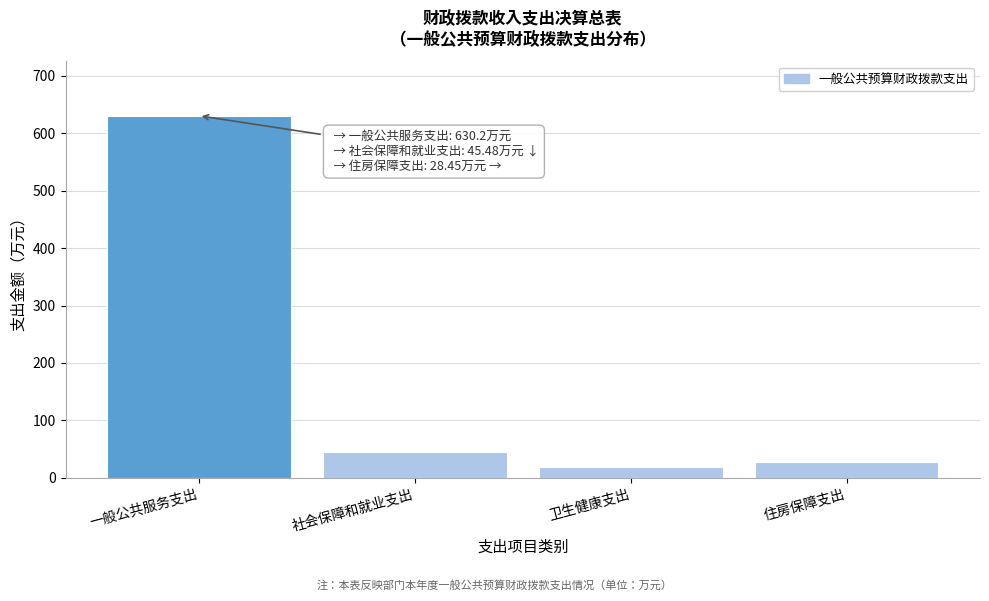

Between 一般公共服务支出 and 卫生健康支出, which is larger?

一般公共服务支出